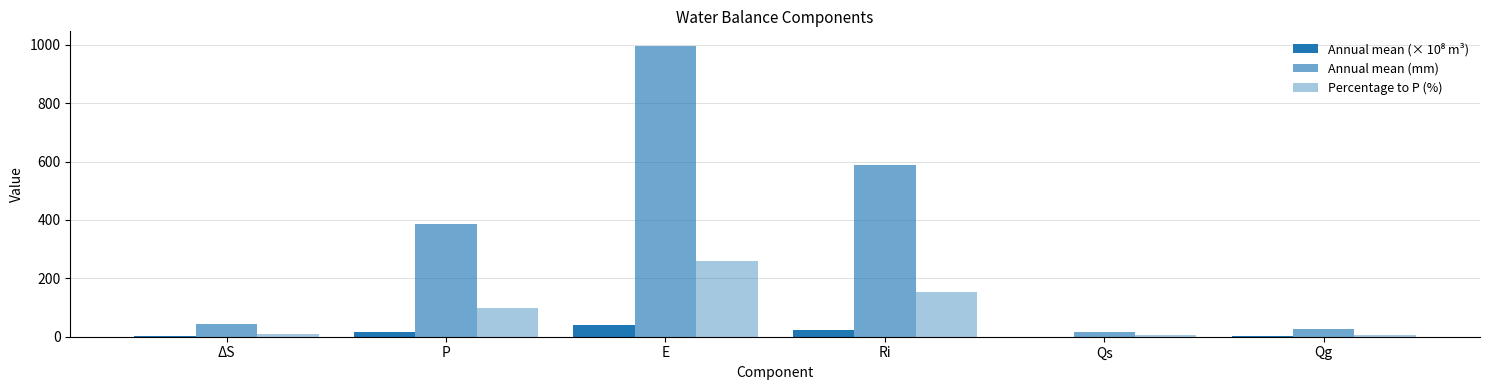

Which series has the largest range (max minus min)?

Annual mean (mm)